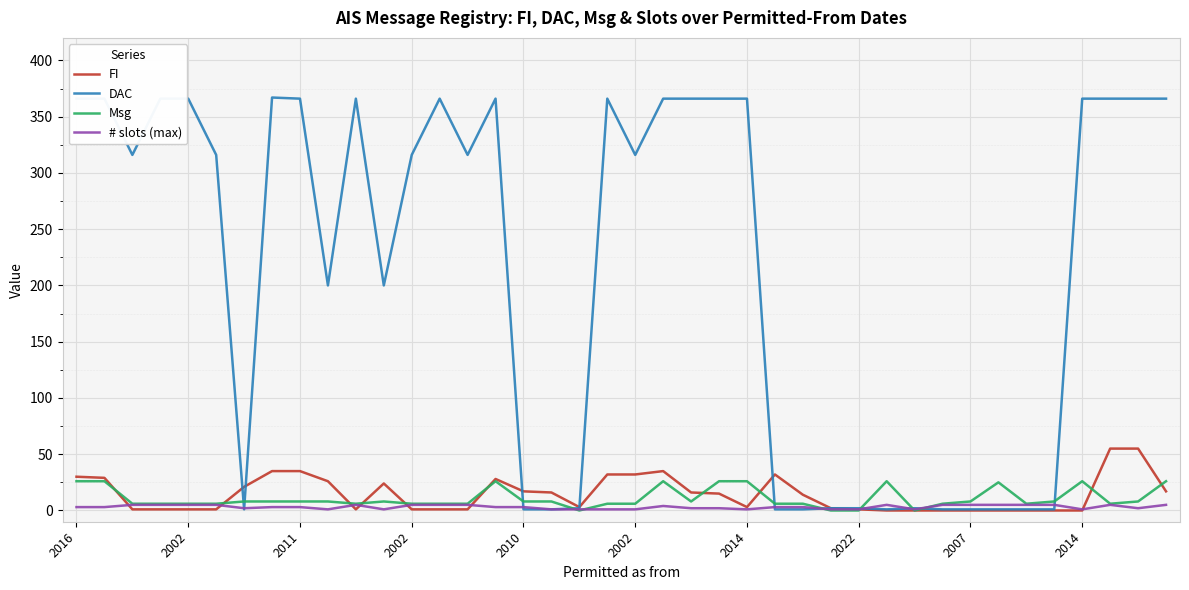

Does the chart have visible grid lines?

Yes